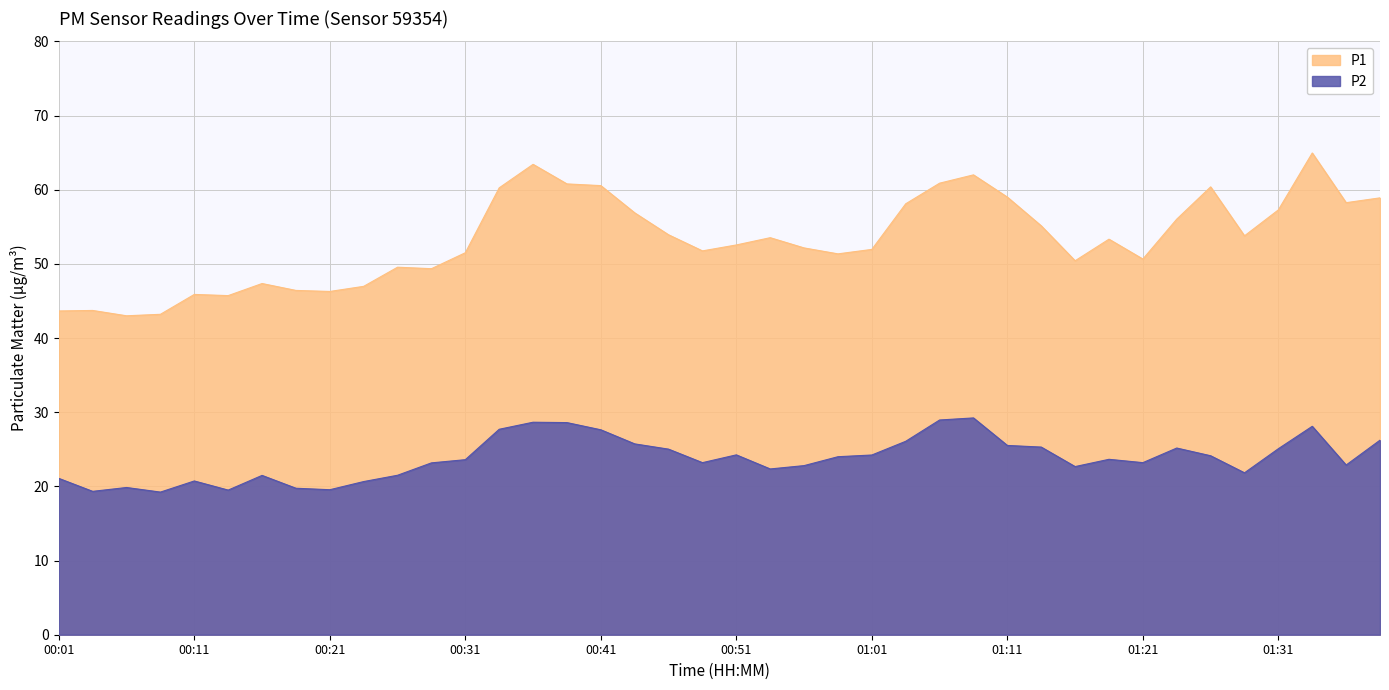

Is it true that P2 equals 22.4 at 00:53?

True